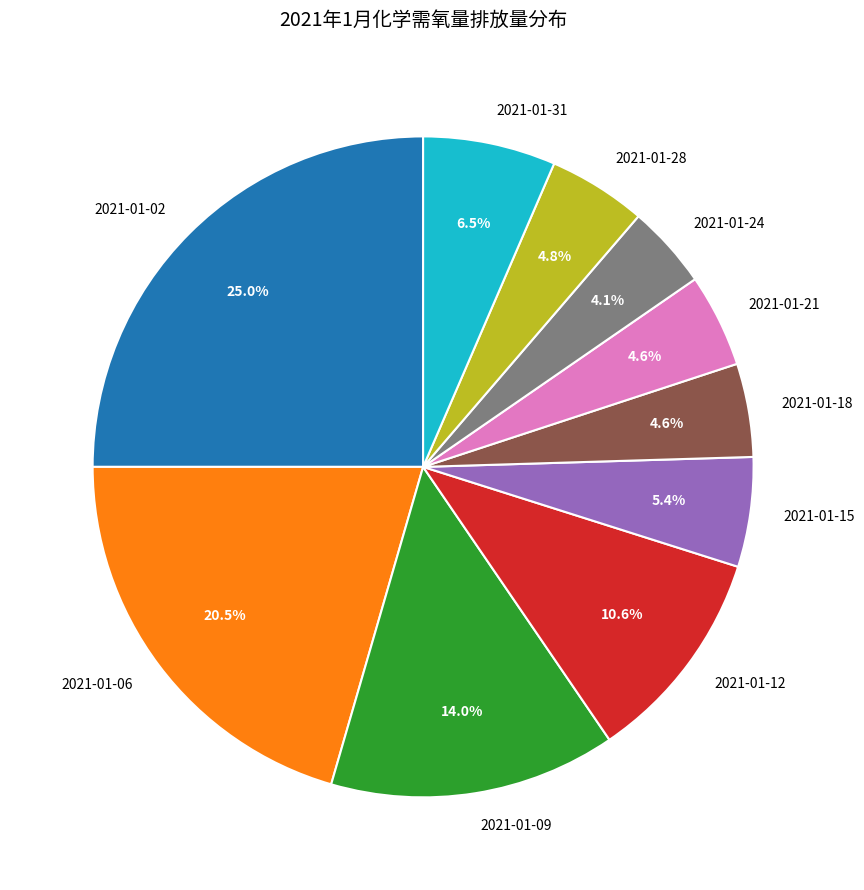

The 2021-01-02 slice represents 25% of the pie. True or false?

True